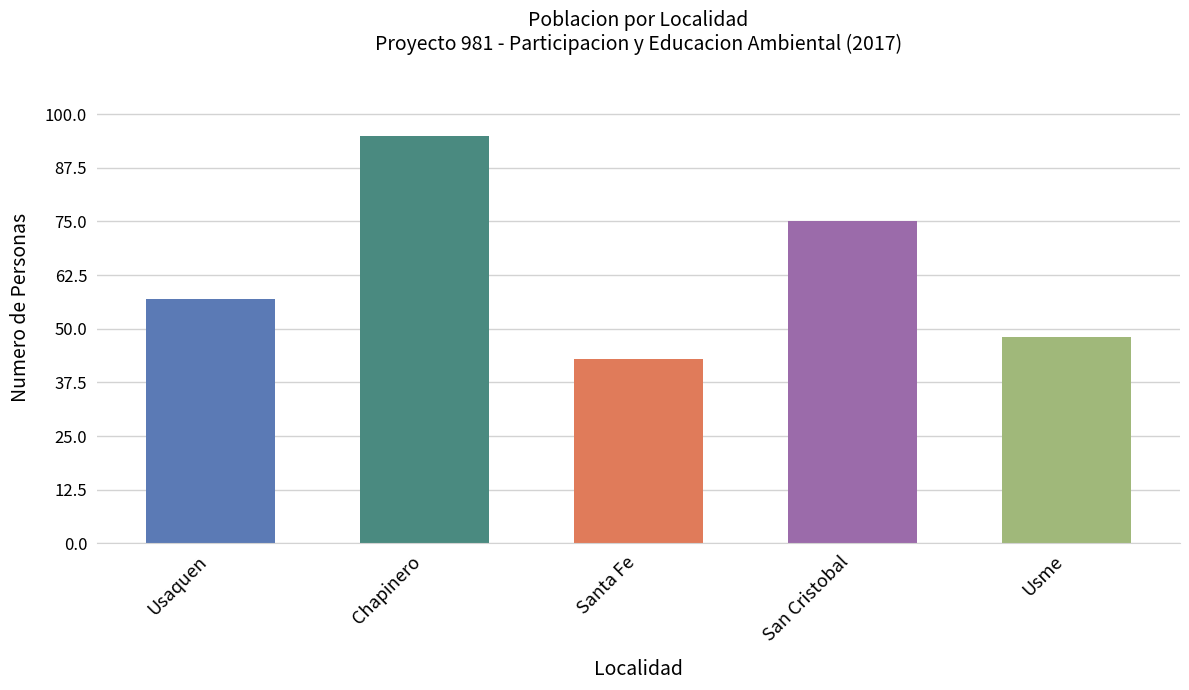

What is the smallest value displayed?

43